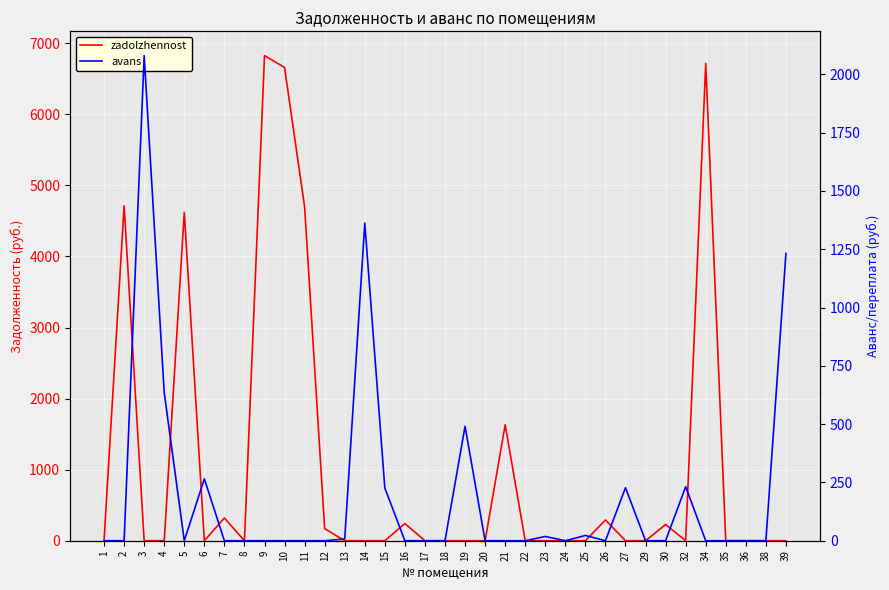

List the labels in order of zadolzhennost value, smallest first.

3, 4, 6, 8, 13, 14, 15, 17, 18, 19, 20, 22, 23, 24, 25, 27, 29, 32, 35, 36, 38, 39, 1, 12, 30, 16, 26, 7, 21, 5, 11, 2, 10, 34, 9